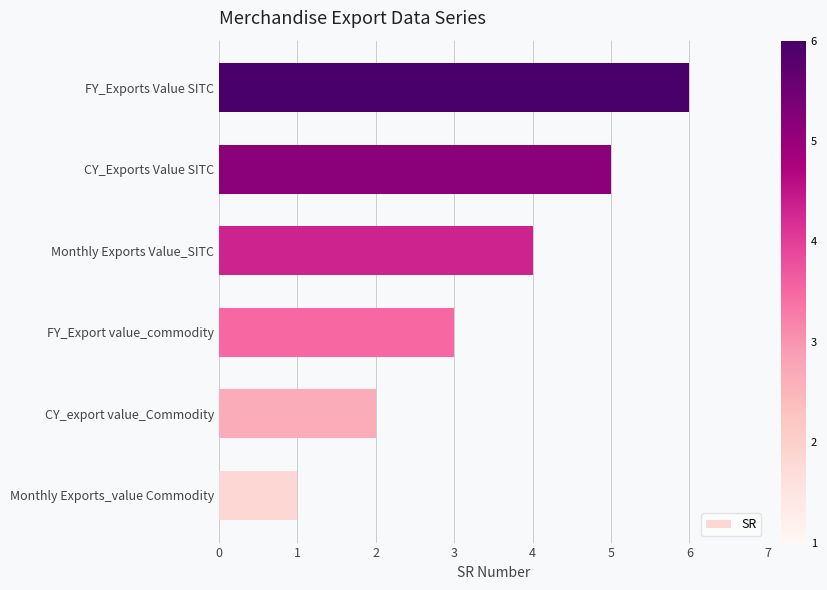

What is the change in value from Monthly Exports_value Commodity to Monthly Exports Value_SITC?

+3